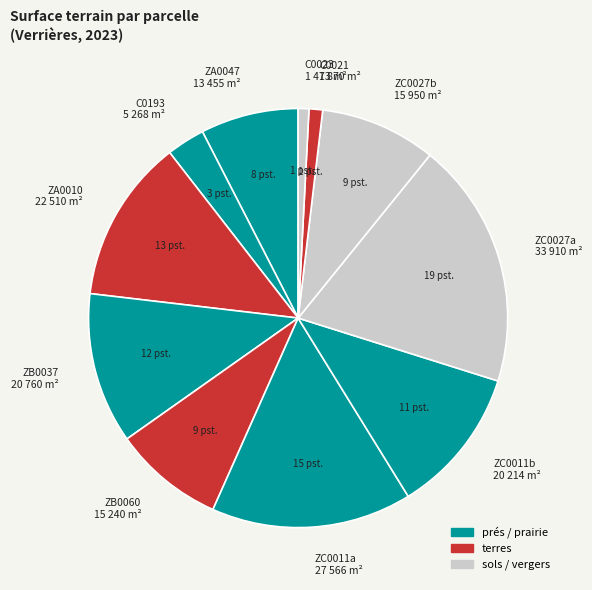

How many segments does this pie chart have?

11